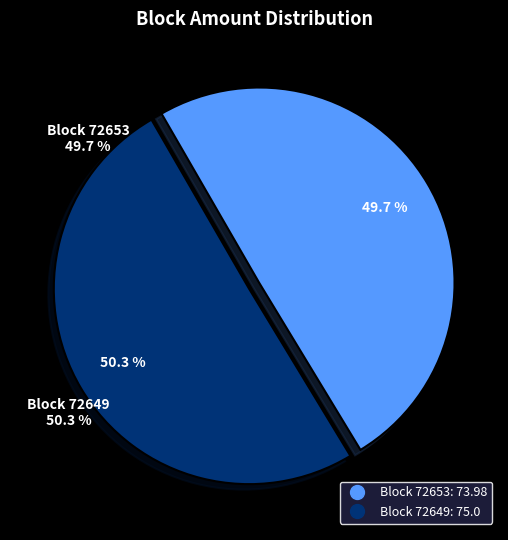

Which category has the biggest portion of the pie?

72649